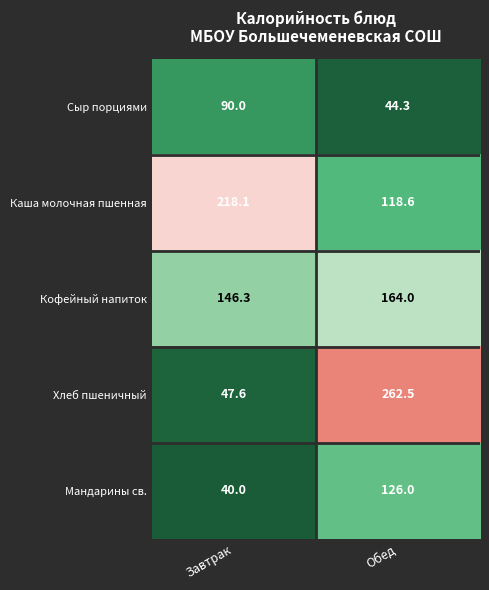

What is the average value of the Мандарины св. series?

83.0